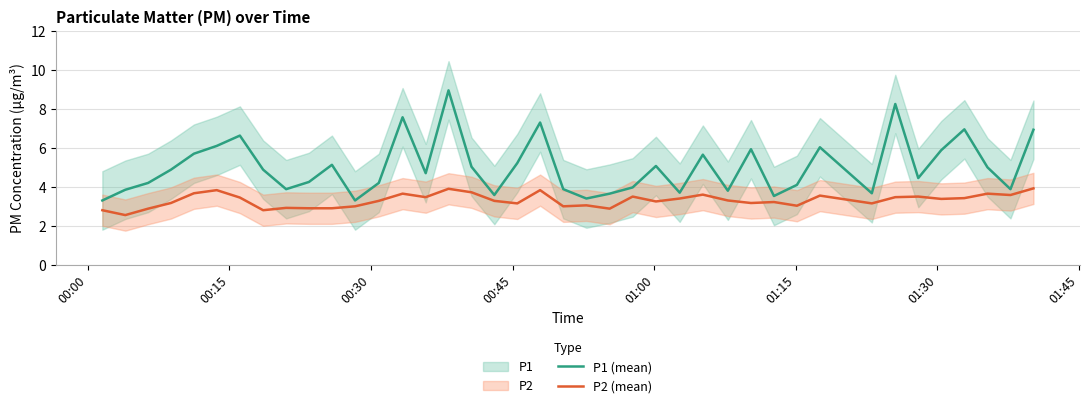

True or false: P2 (mean) and P1 (mean) cross at least once.

False